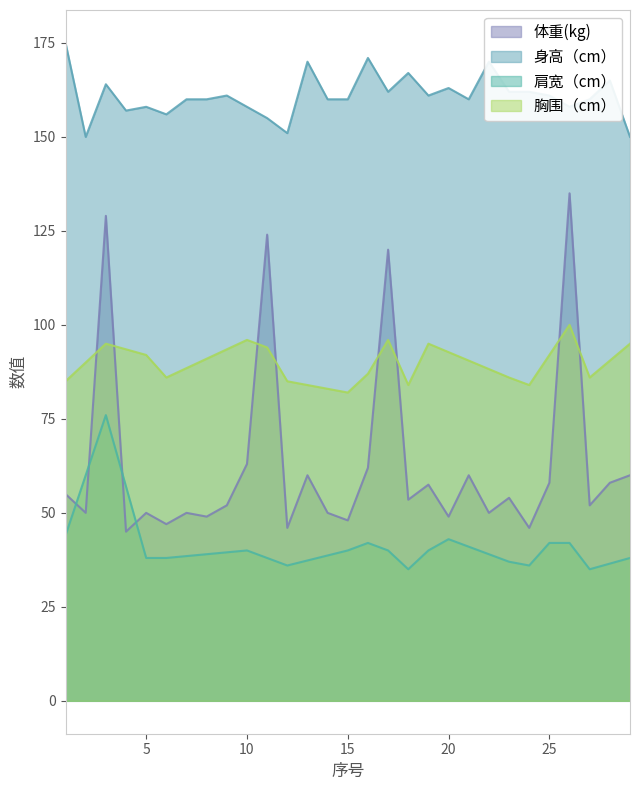

At which category is the sum across all series the highest?

3